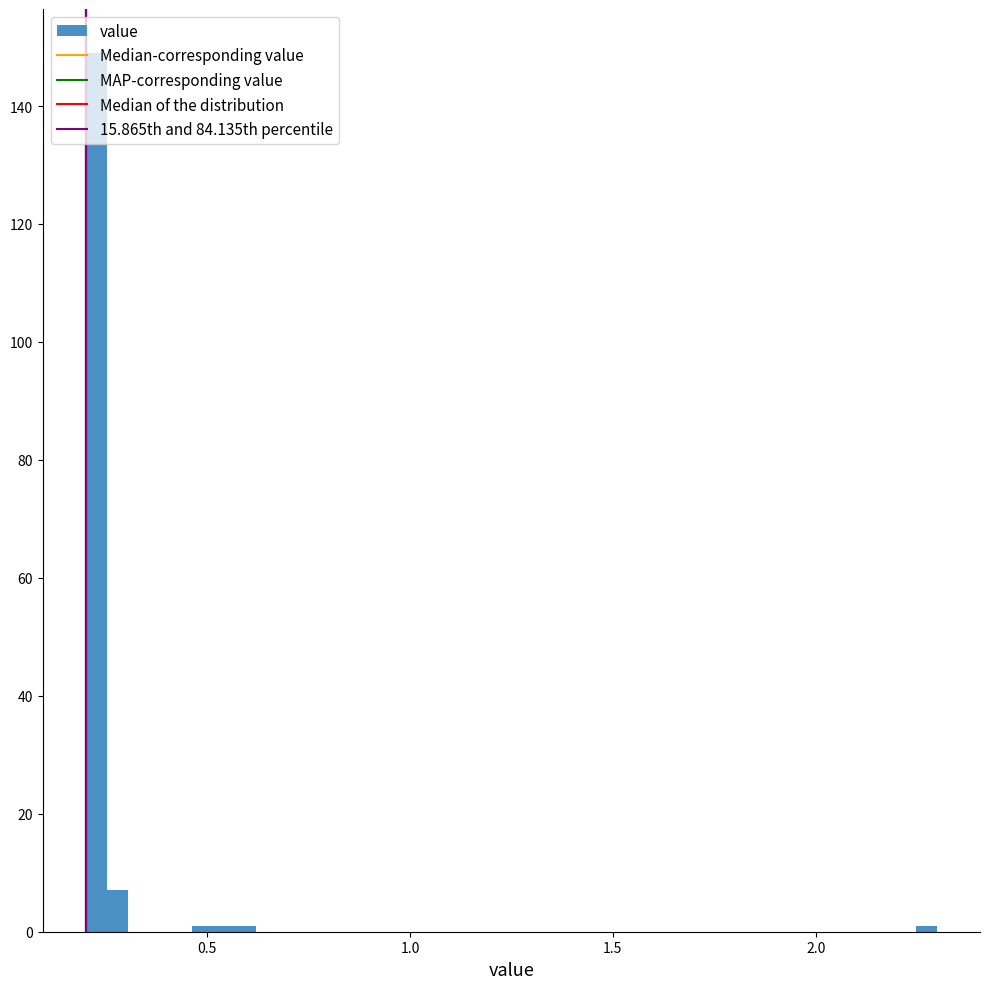

Read against the x-axis, roughly where is the centre of the tallest bar?

0.25